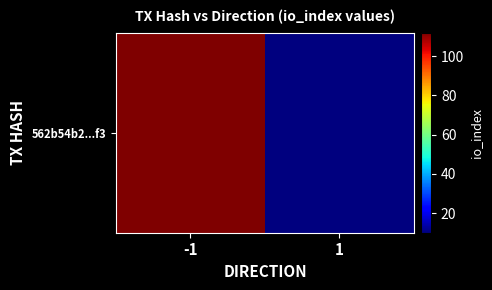

Which category has the lowest value across all series?

1